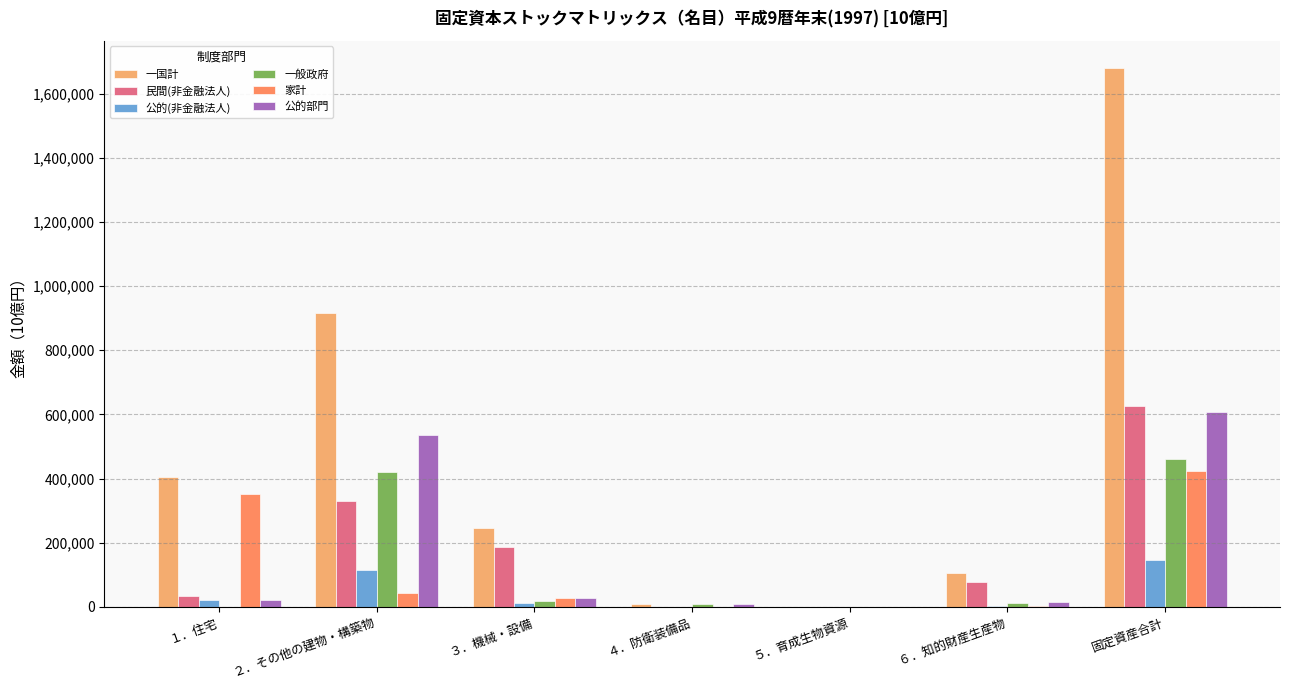

What is the sum of all 家計 values?

846821.1